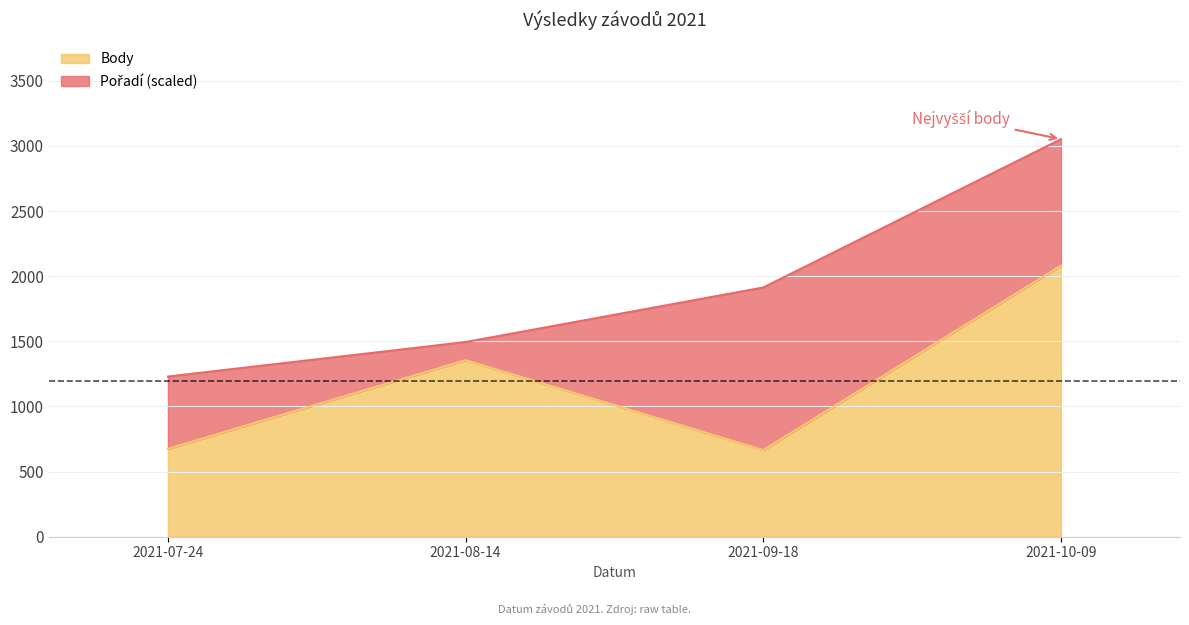

What is the greatest value displayed?

2081